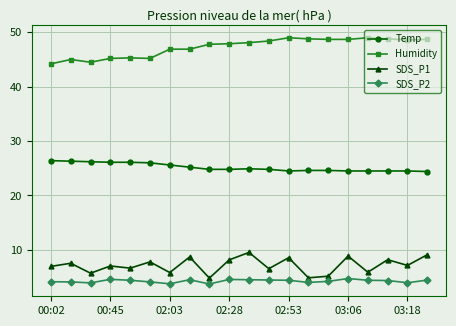

What is the minimum value for Temp?

24.4